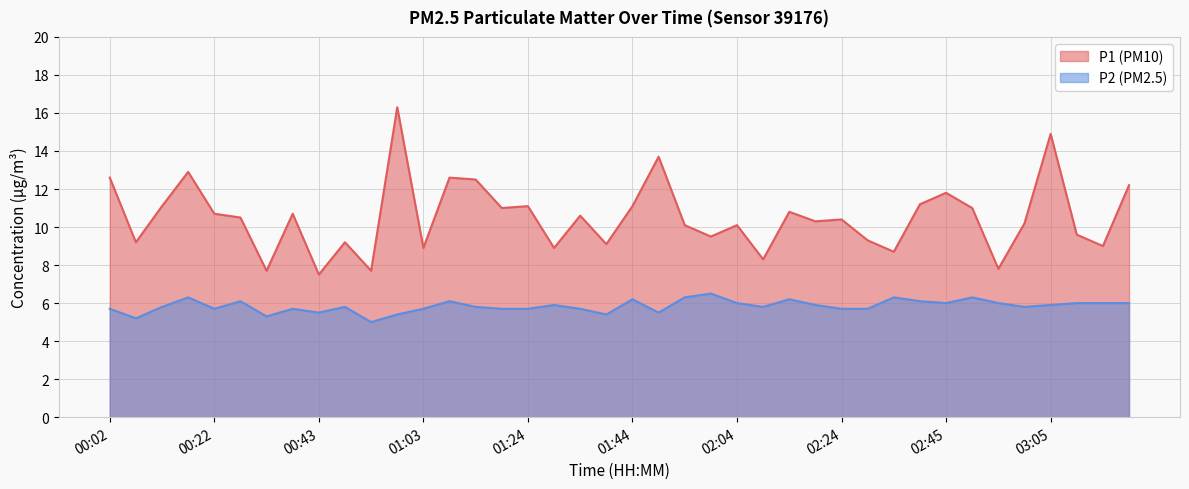

What position from the left is 02:55?

35